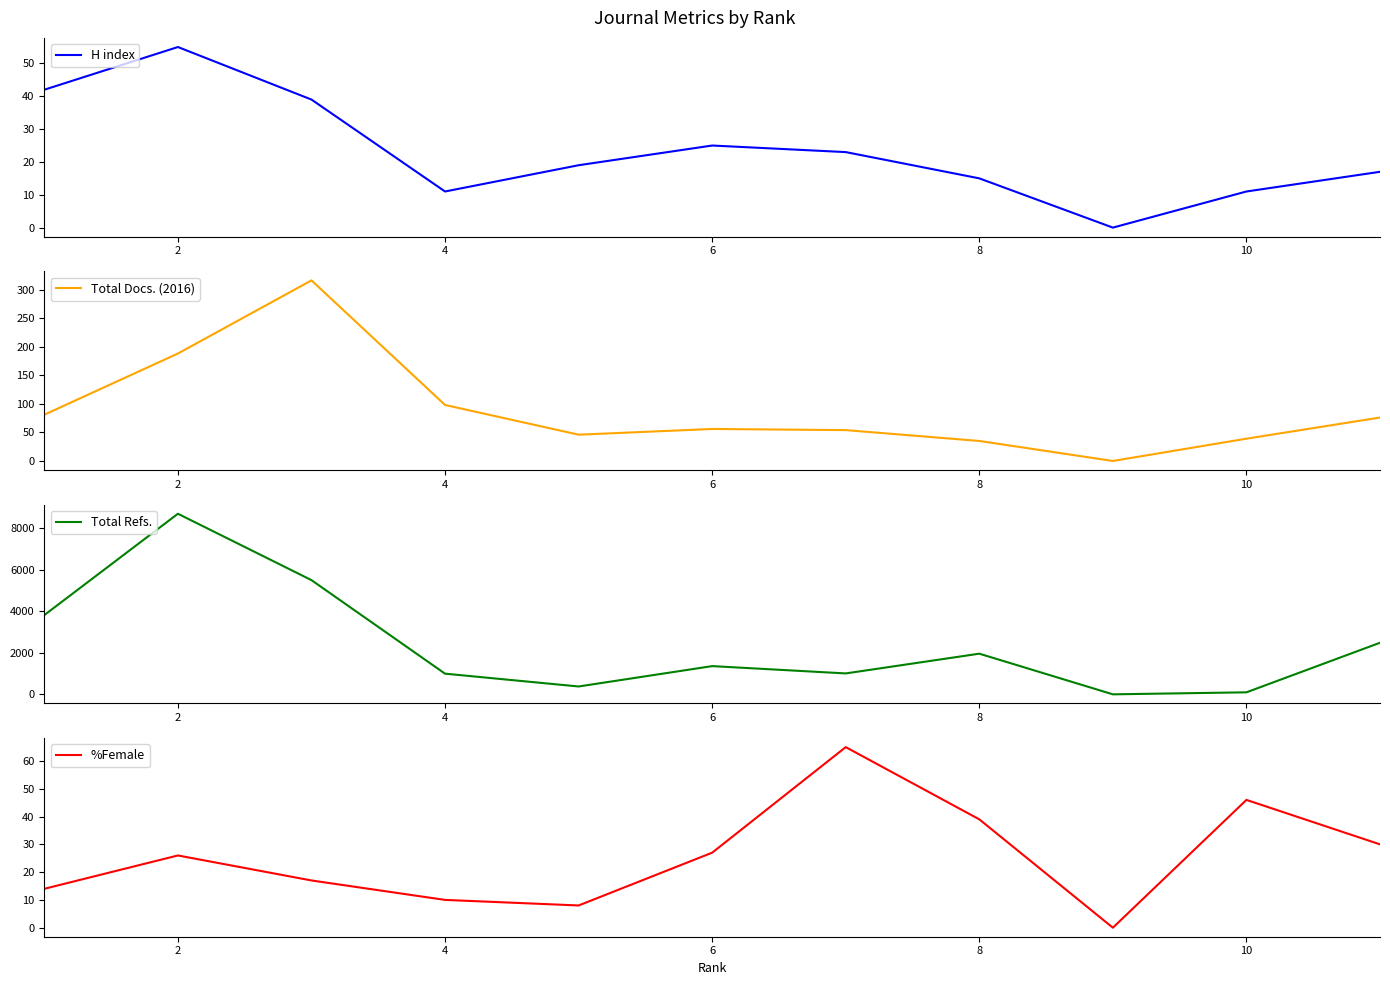

True or false: Total Refs. and %Female cross at least once.

False